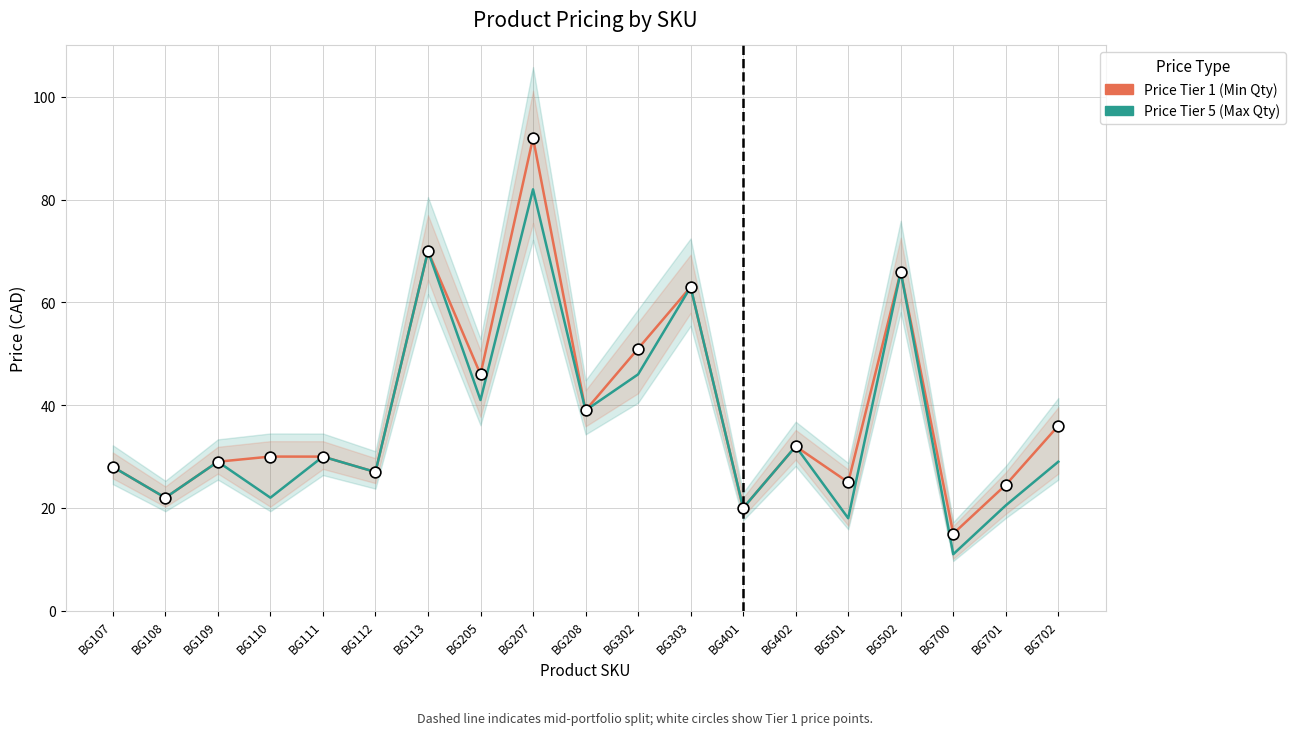

Which series has the largest Y range (max minus min)?

Price Tier 1 (Min Qty)